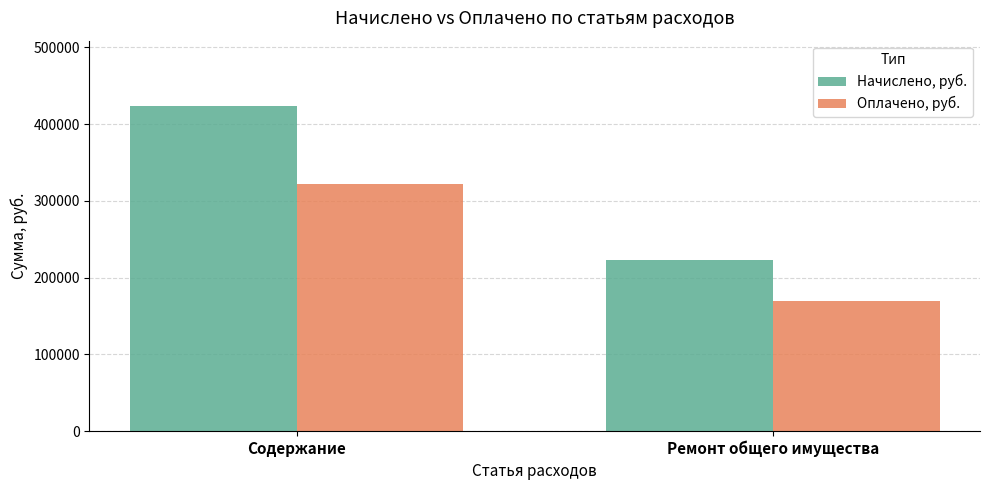

What is the total value across all series at Содержание?

746621.8